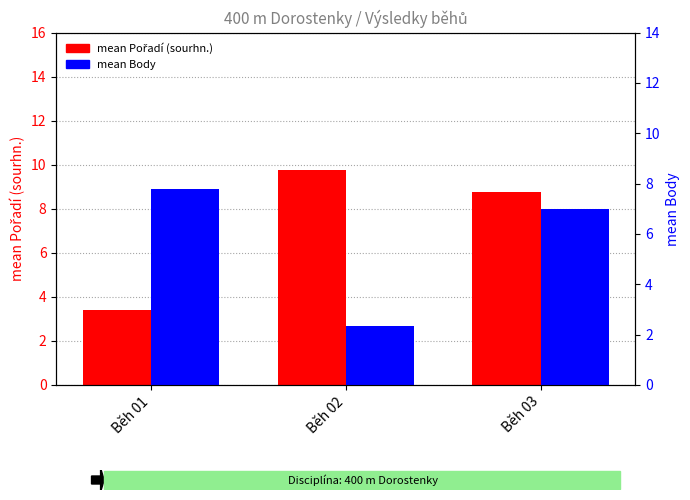

How many bars are there in each group?

2